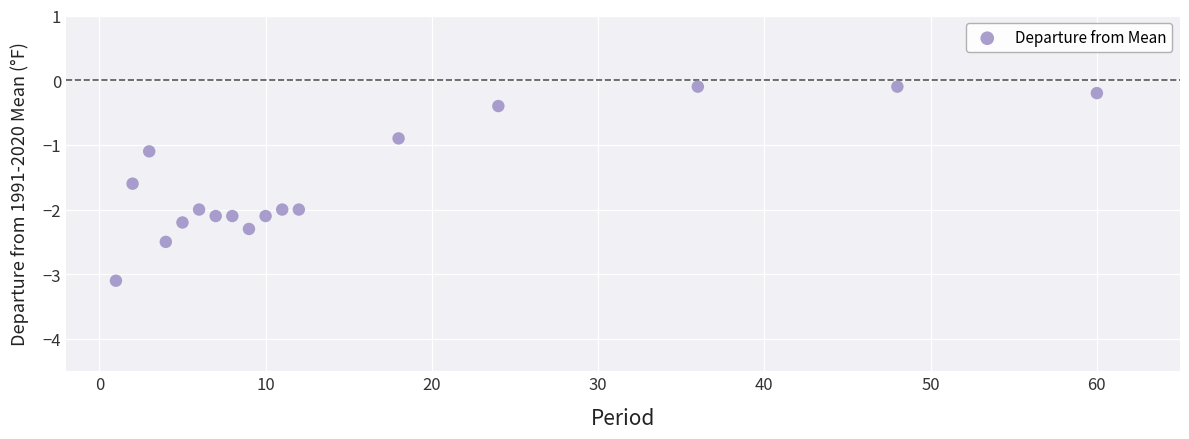

What is the range of X values (max minus min)?

59.0